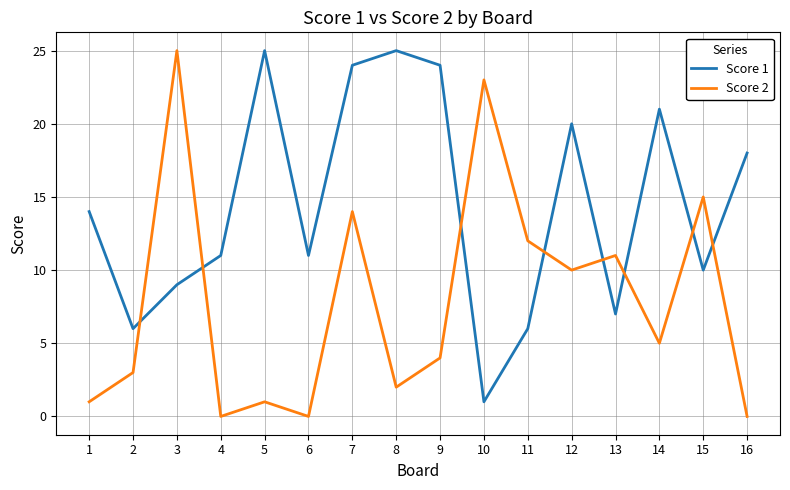

Which series changed the most between 10 and 16?

Score 2